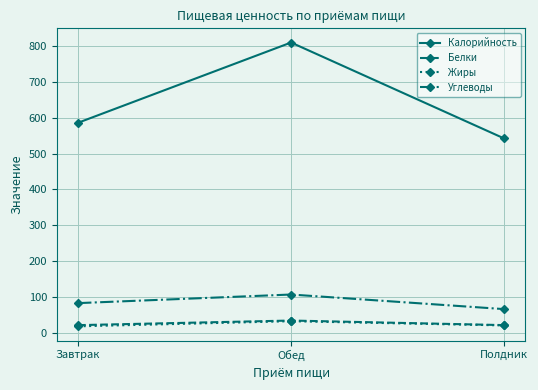

What is the label of the 2nd point from the left?

Обед